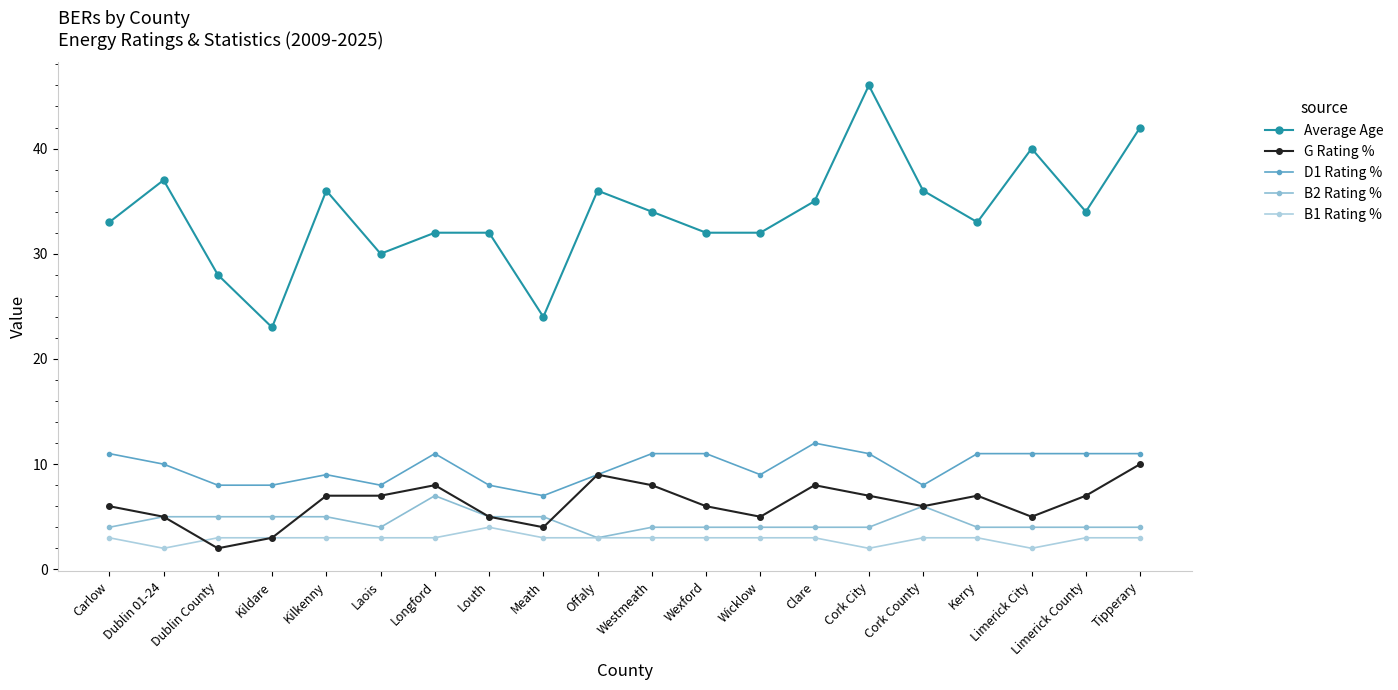

Which category has the highest value in the Average Age series?

Cork City